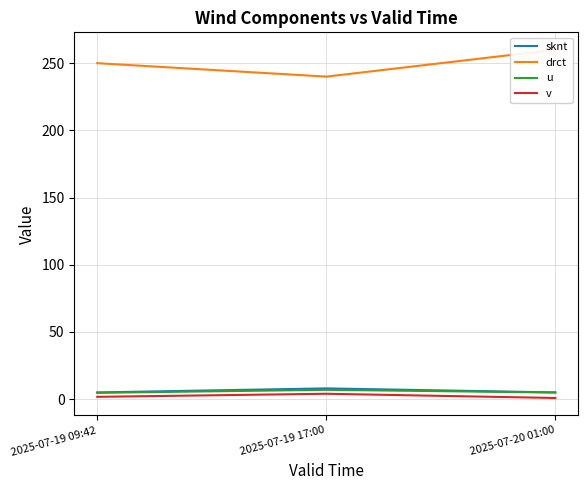

Which label corresponds to the largest value in the chart?

2025-07-20 01:00